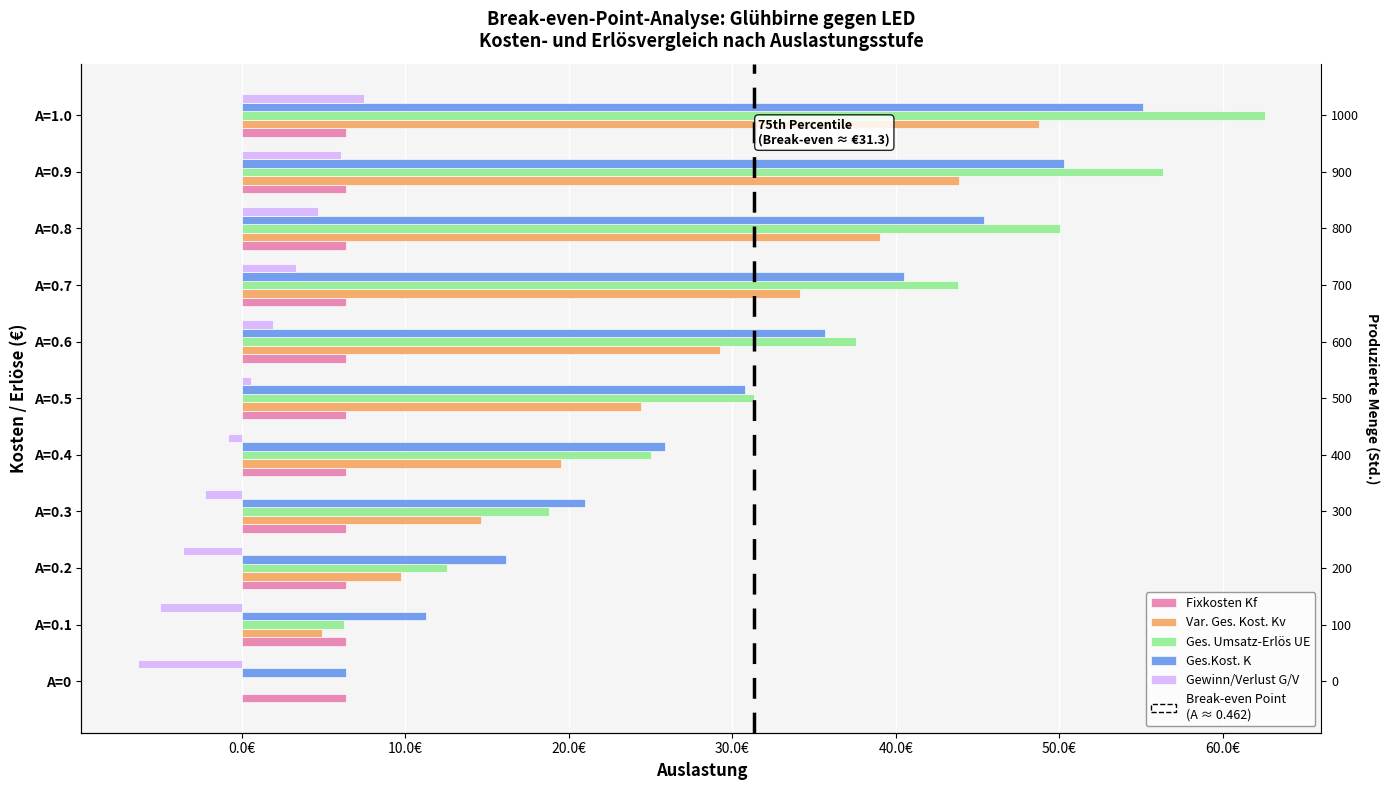

How many categories are shown in the chart?

11